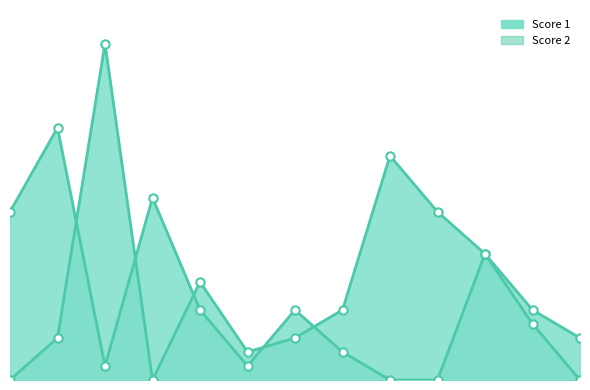

List the series in order of their peak value, lowest first.

Score 1, Score 2